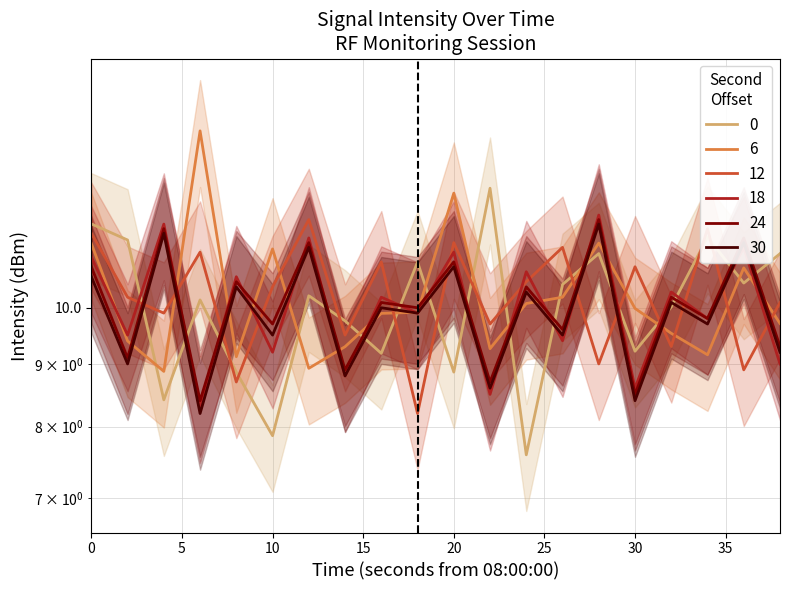

True or false: 24 has a value of 17.3 at 32.

False